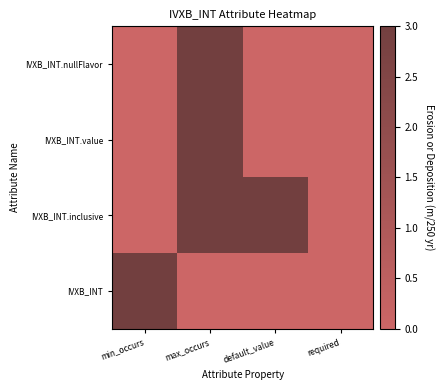

Reading left to right, what are all the values shown in this chart?

IVXB_INT.nullFlavor: min_occurs=0	max_occurs=3	default_value=0	required=0
IVXB_INT.value: min_occurs=0	max_occurs=3	default_value=0	required=0
IVXB_INT.inclusive: min_occurs=0	max_occurs=3	default_value=3	required=0
IVXB_INT: min_occurs=3	max_occurs=0	default_value=0	required=0